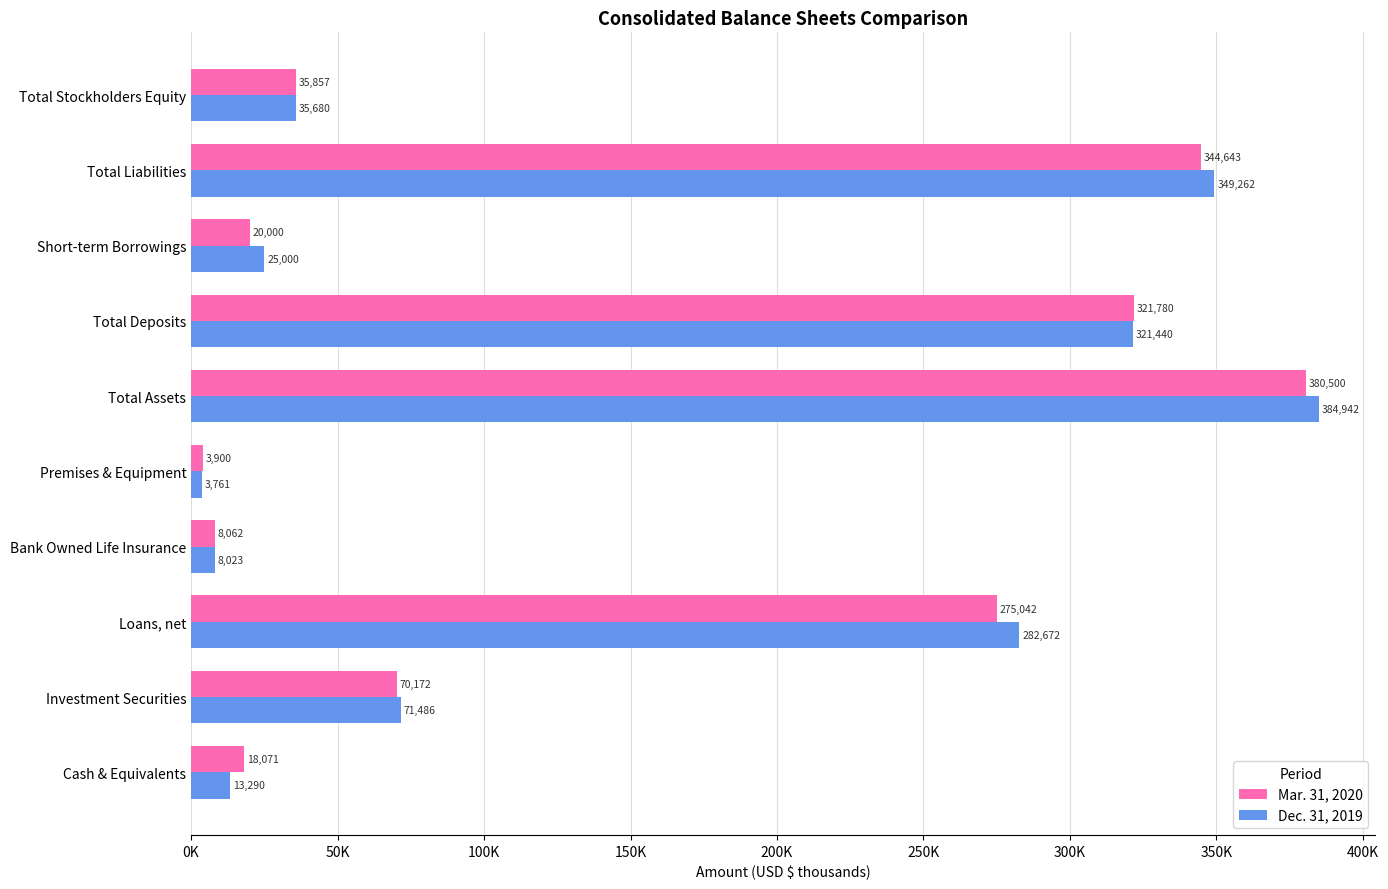

What are all the series names shown in the legend?

Mar. 31, 2020, Dec. 31, 2019